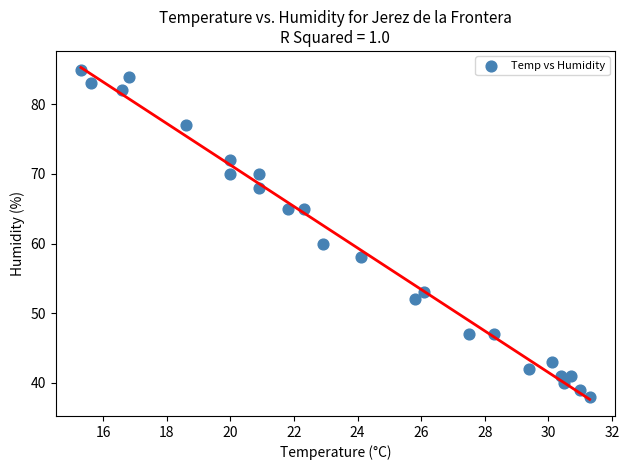

What Y value in the scatter plot is closest to 61?

60